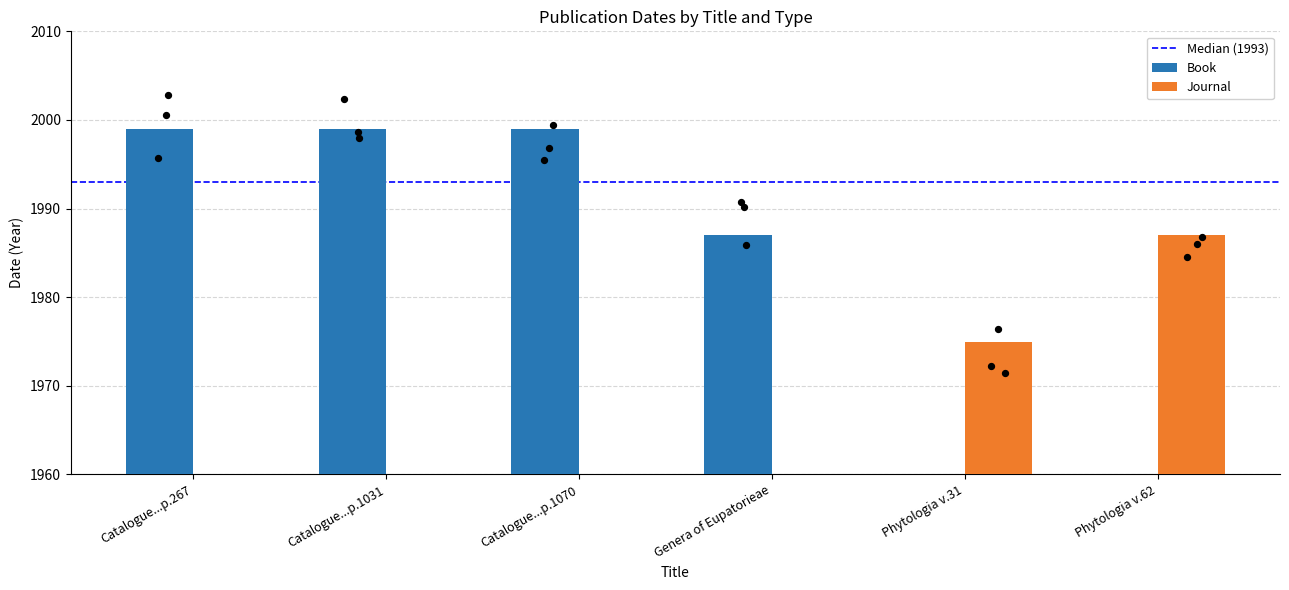

Which has a higher value, Catalogue...p.1070 or Genera of Eupatorieae?

Catalogue...p.1070